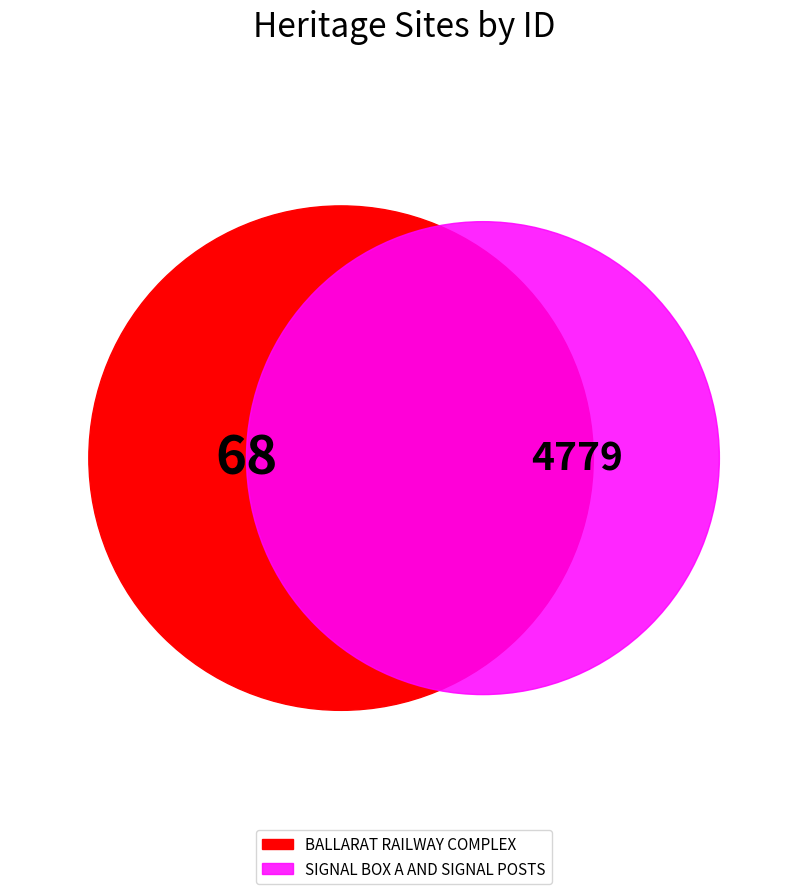

Rank the categories by value from lowest to highest.

BALLARAT RAILWAY COMPLEX, SIGNAL BOX A AND SIGNAL POSTS